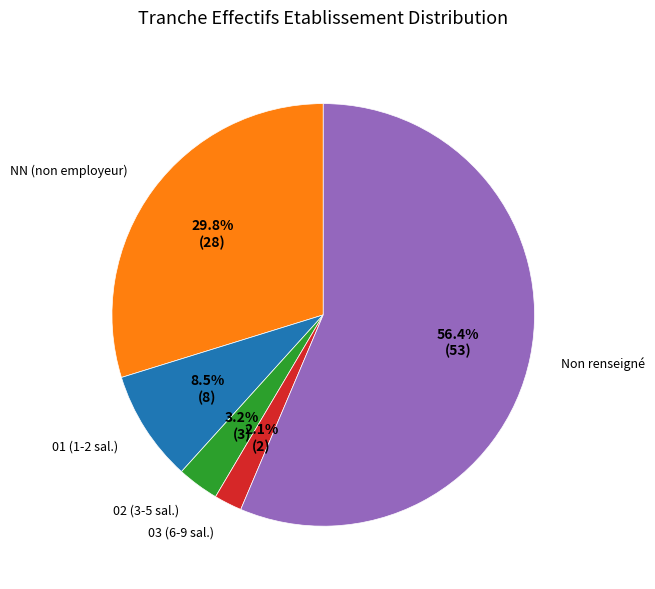

Is NN (non employeur) the majority of the pie?

No